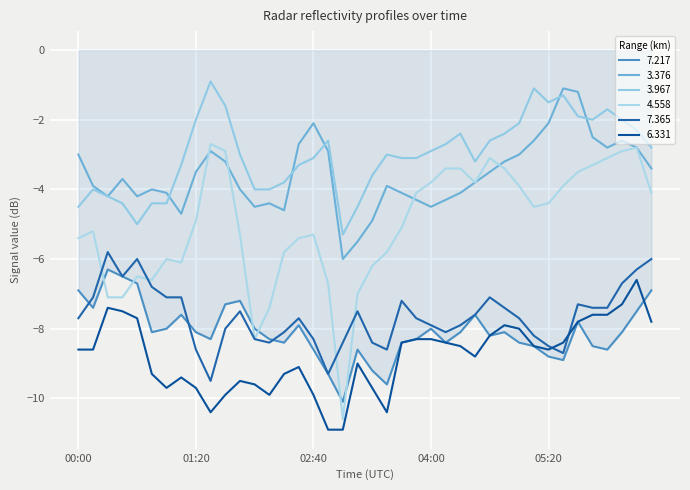

How many lines are shown in the chart?

6